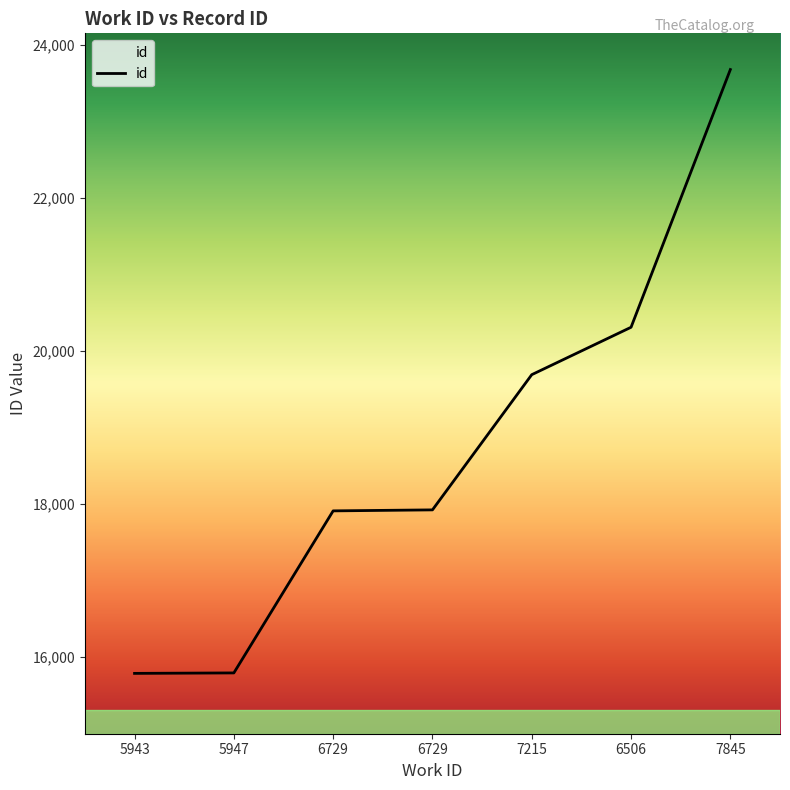

How many series are shown in this chart?

1